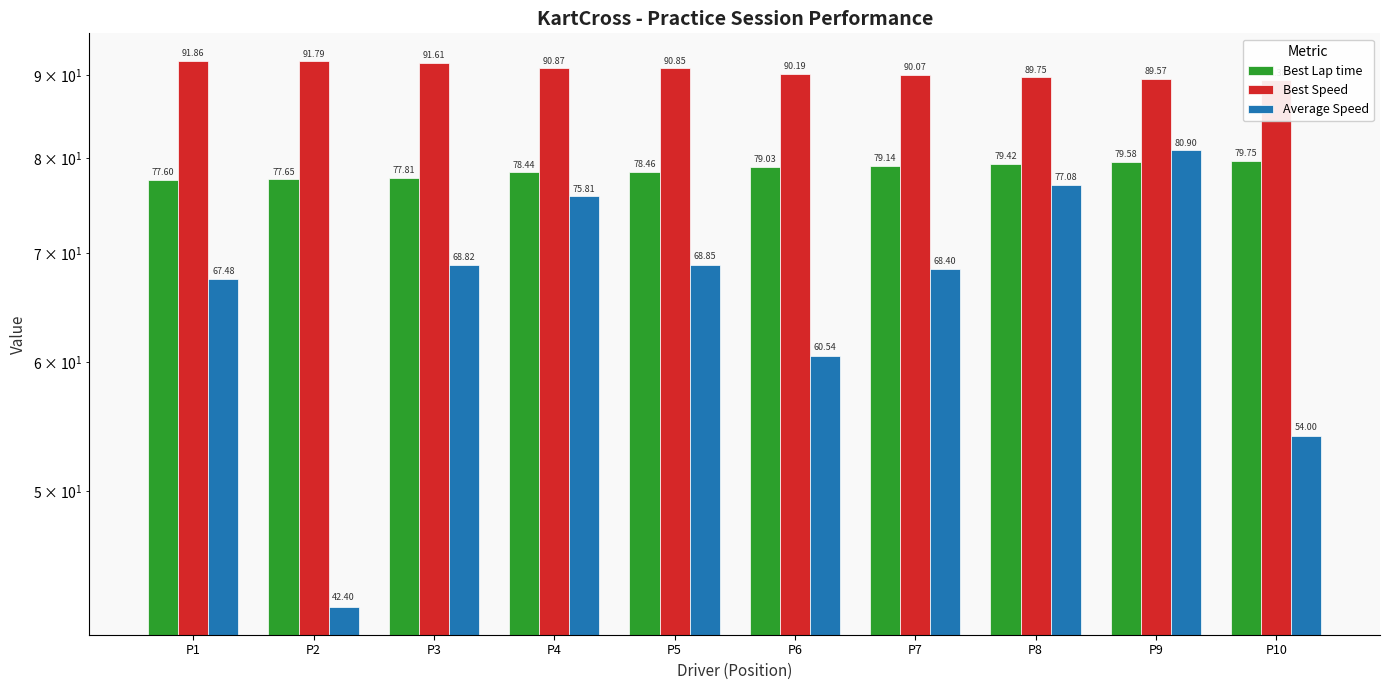

How many distinct data groups are displayed?

3